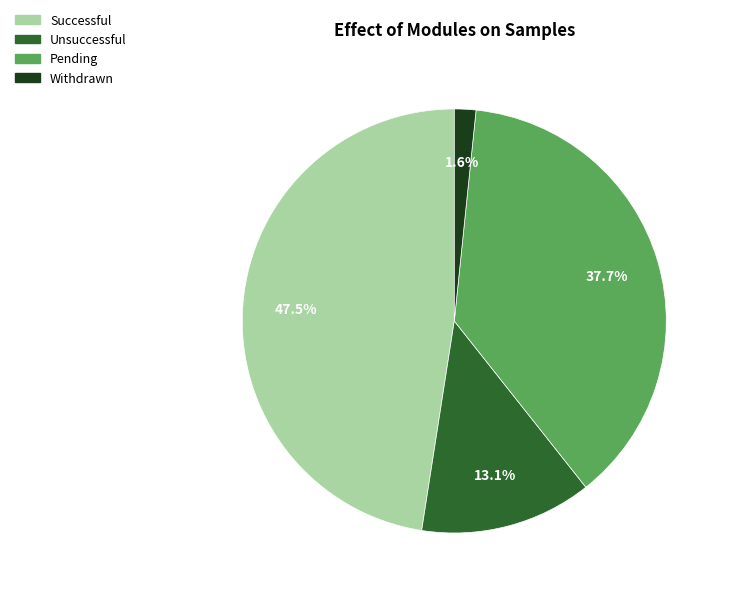

Which has a higher value, Successful or Withdrawn?

Successful